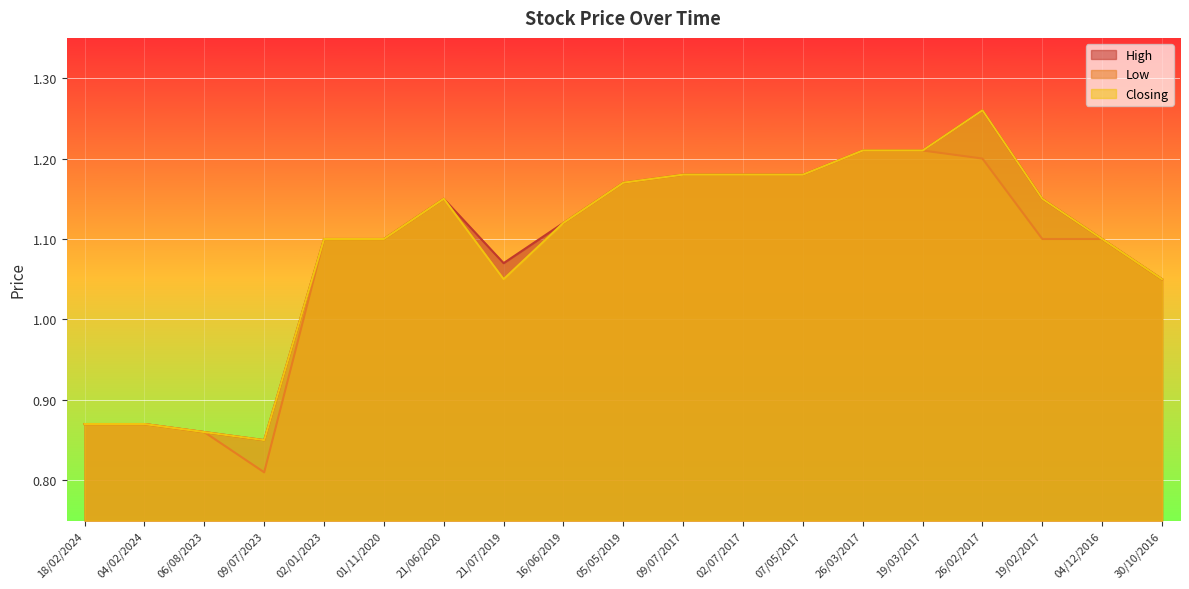

Where is the first local minimum for Low?

09/07/2023